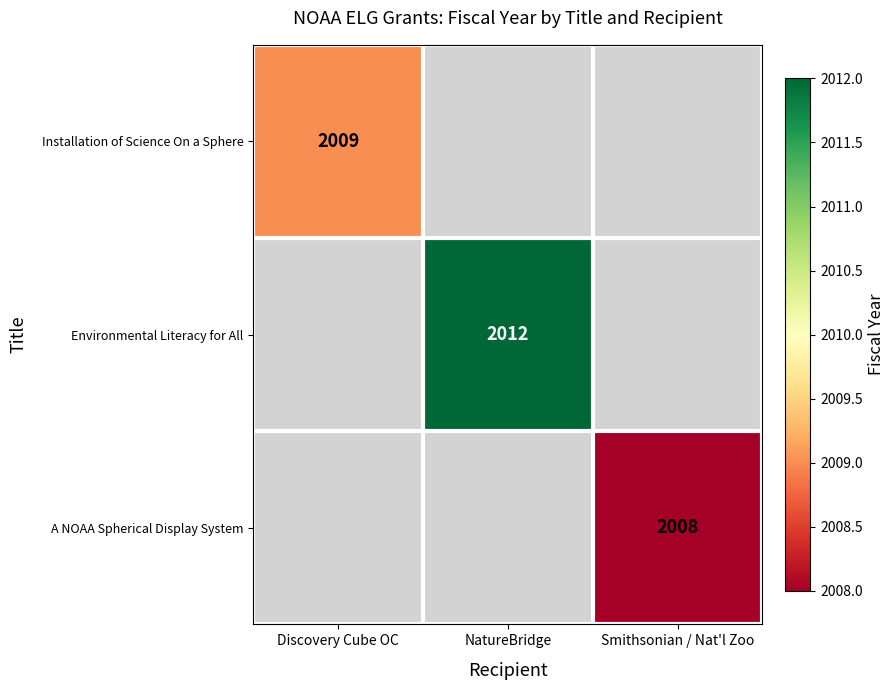

What is the maximum value shown in the chart?

2012.0